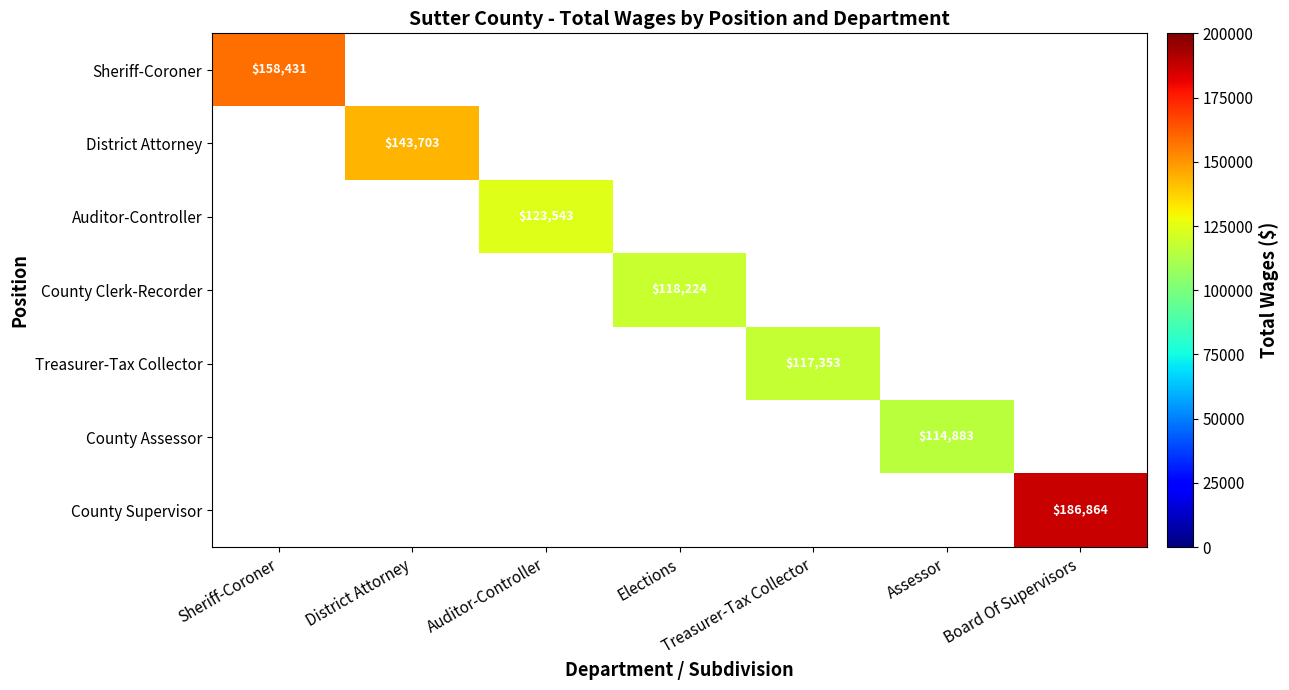

The value of County Clerk-Recorder at Elections is 118224. True or false?

True